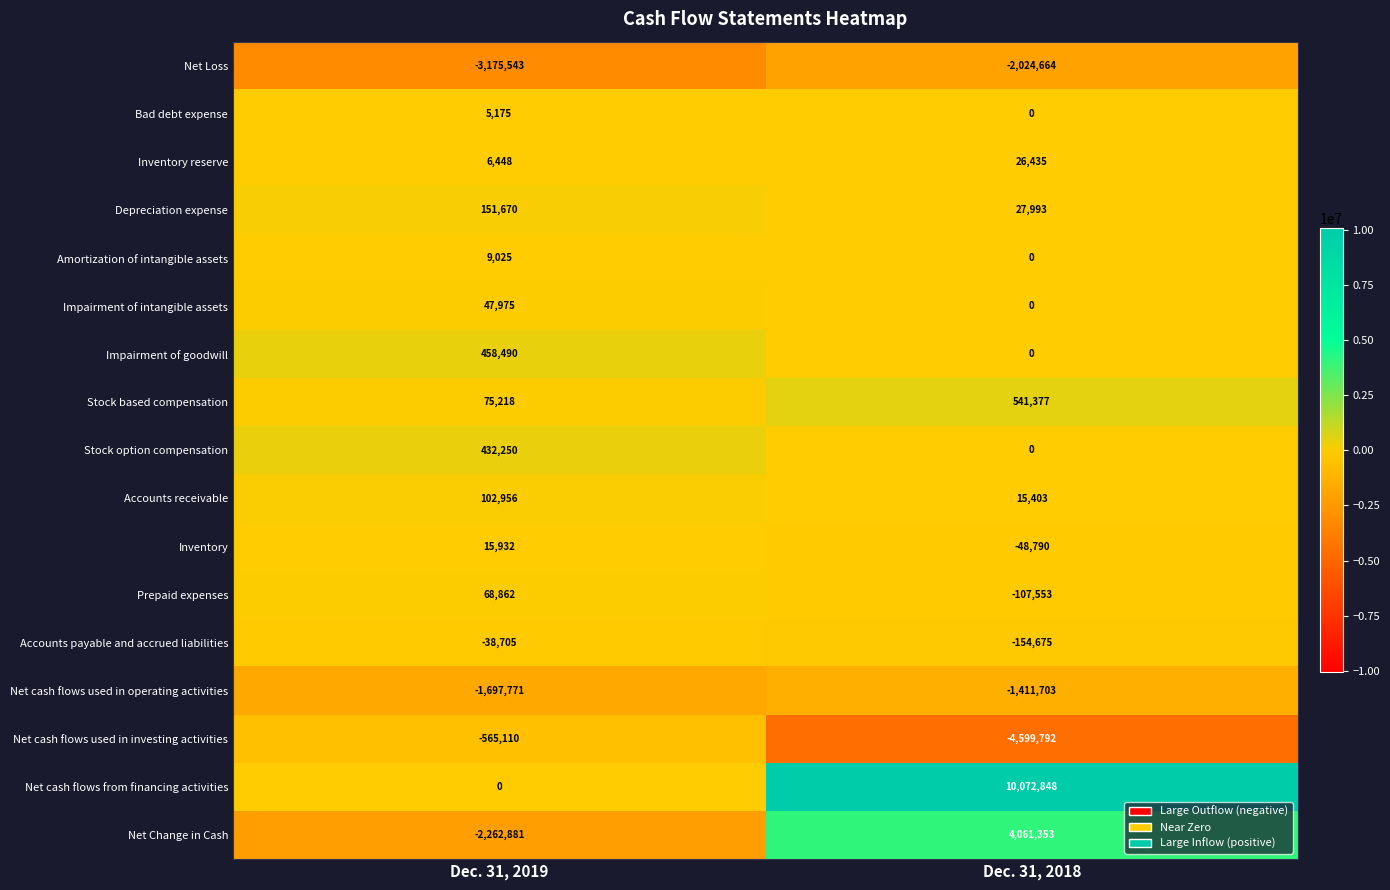

The value of Net cash flows from financing activities at Dec. 31, 2019 is -3537996. True or false?

False